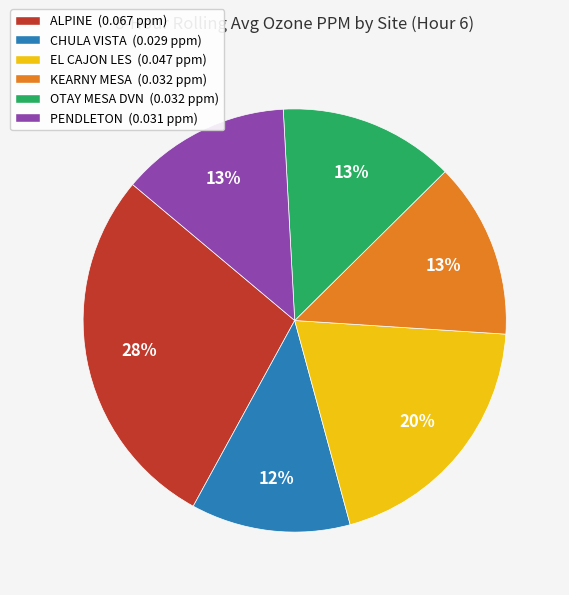

What is the largest slice in the pie chart?

ALPINE